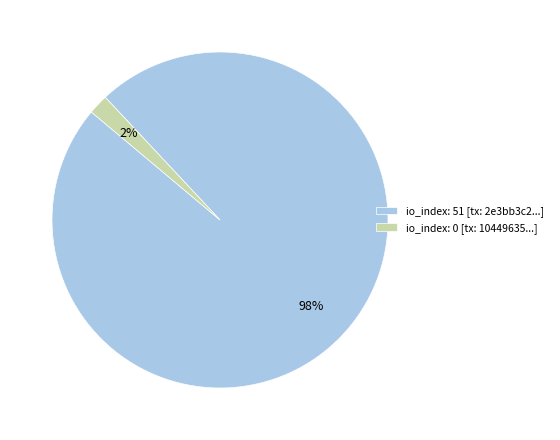

Does any single category account for the majority?

Yes